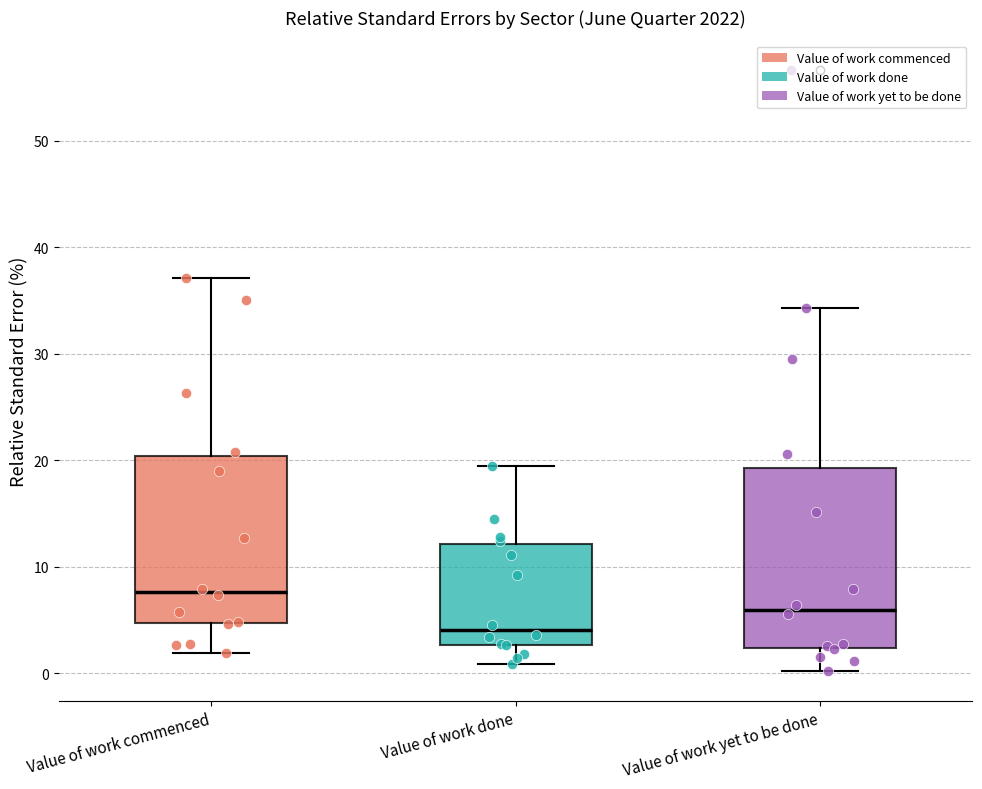

Reading left to right, transcribe this box plot: for each box, give where its median line is, the range the box spans, and where its two whiskers end, as read against the y-axis. The values are not printed on the chart, so give them approximately, as read against the axis.

Value of work commenced: median 8, box 5 to 20, whiskers 2 to 37
Value of work done: median 4, box 3 to 12, whiskers 1 to 19
Value of work yet to be done: median 6, box 2 to 19, whiskers 0 to 34